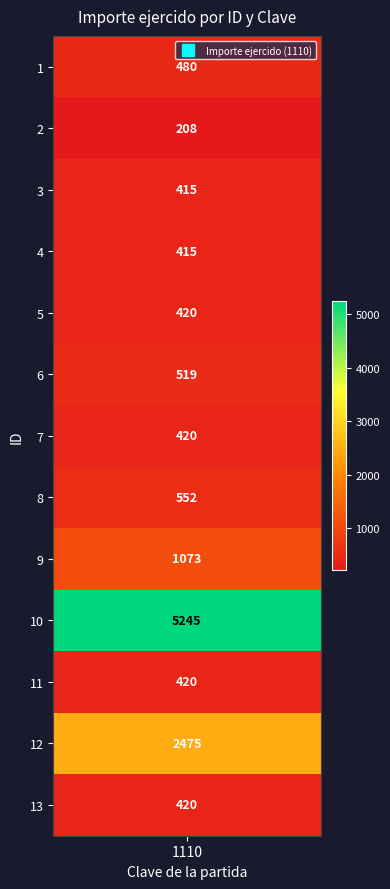

What is the greatest value displayed?

5245